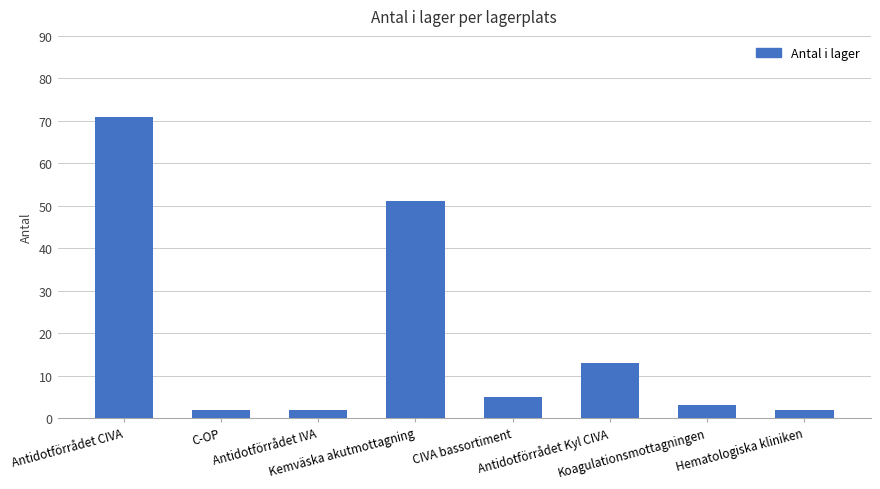

Which category has the highest value across all series?

Antidotförrådet CIVA